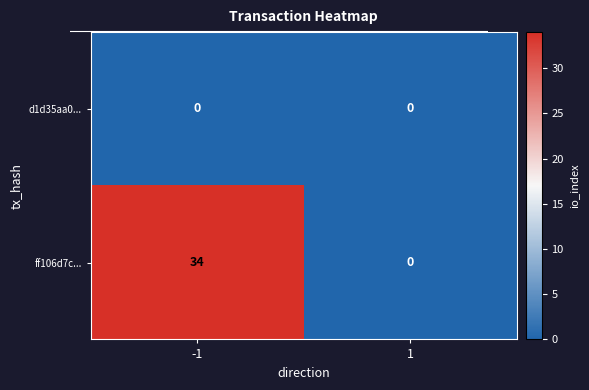

What is the maximum value shown in the chart?

34